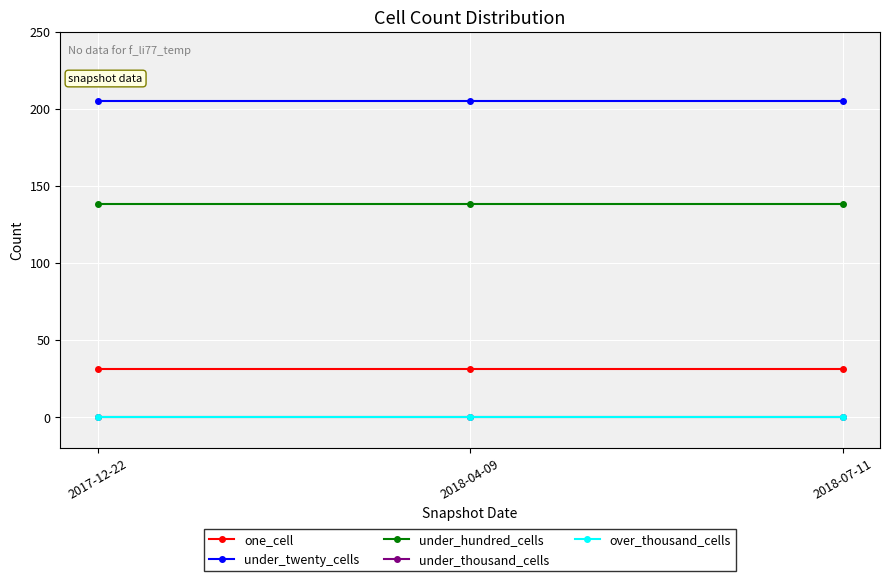

Does the chart have visible grid lines?

Yes